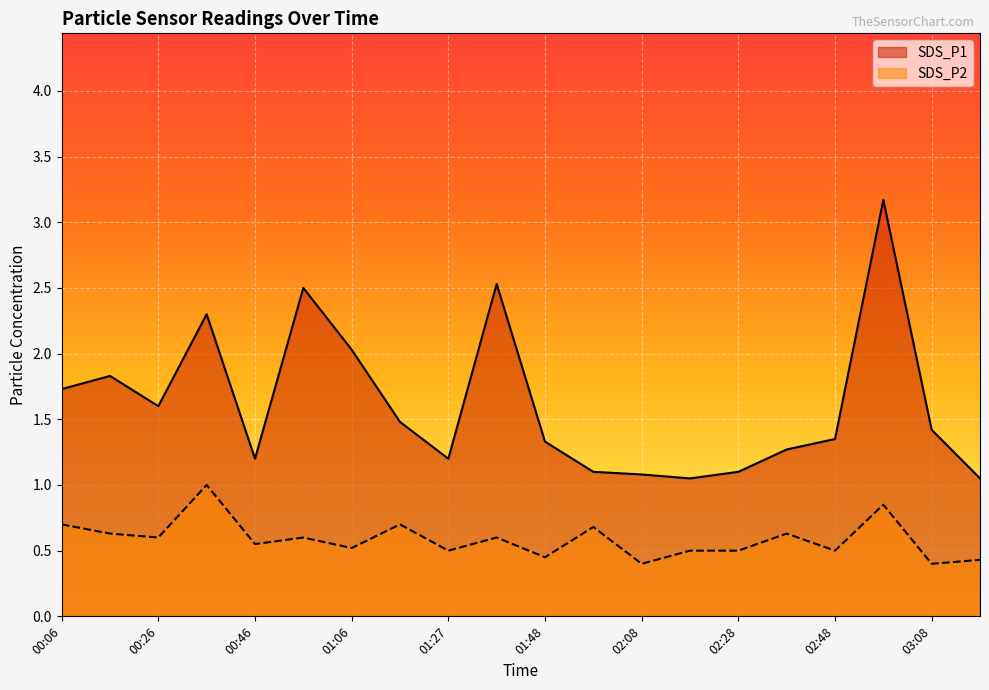

Is the value of SDS_P2 at 02:18 greater than the value of SDS_P1 at 02:58?

No